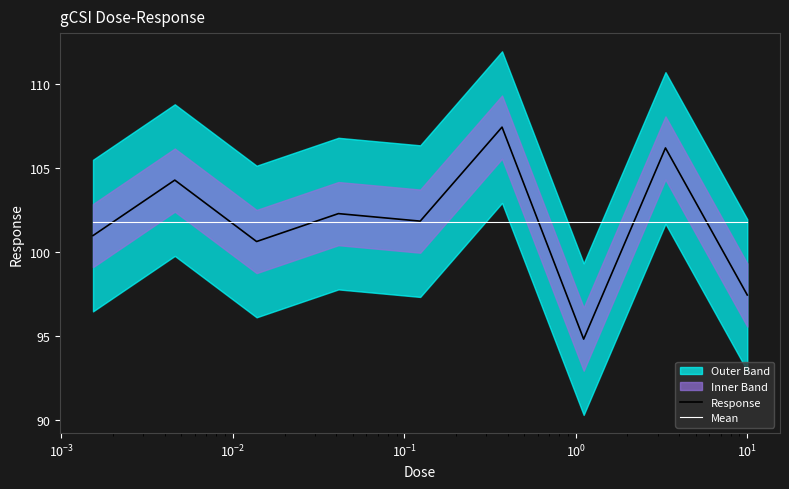

Does the chart display data point markers on the line(s)?

No